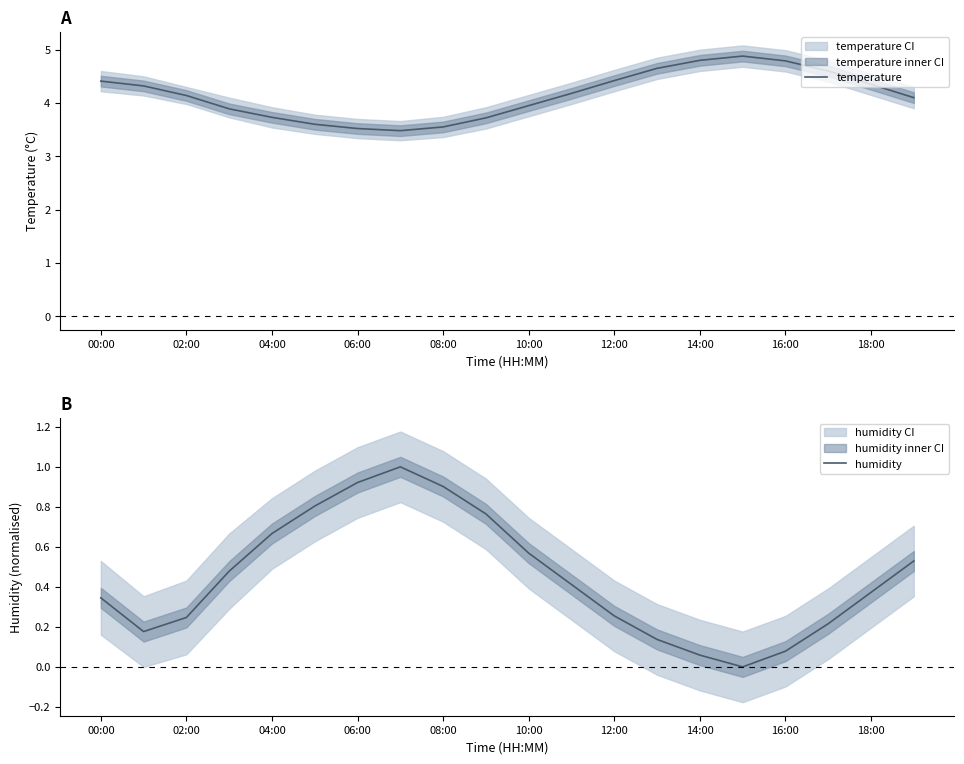

Which series has the largest range (max minus min)?

temperature